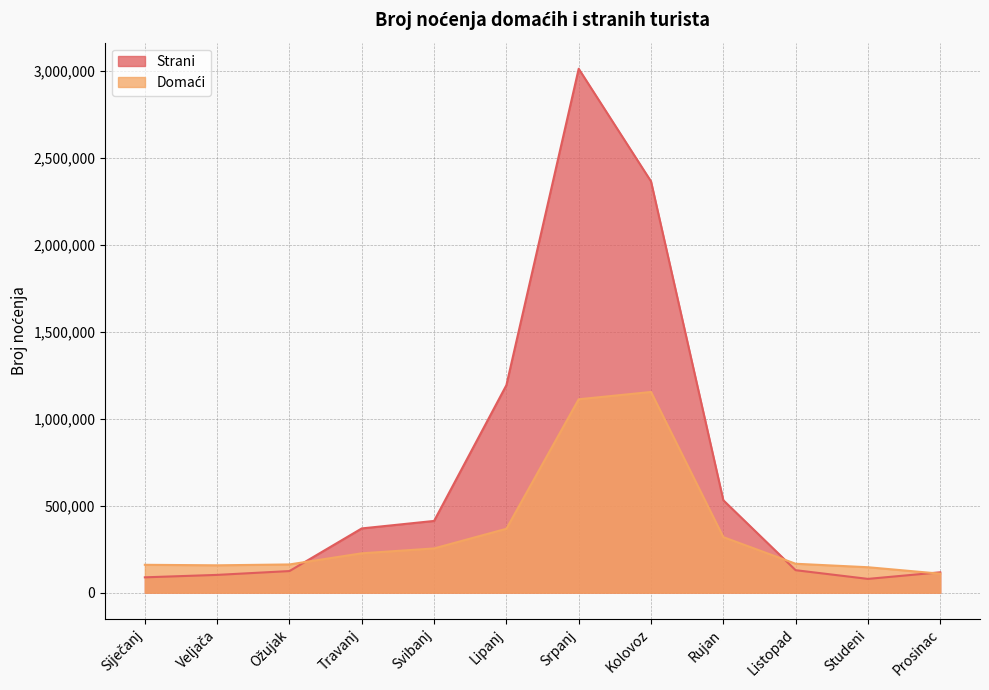

True or false: Domaći has a value of 255373 at Lipanj.

False